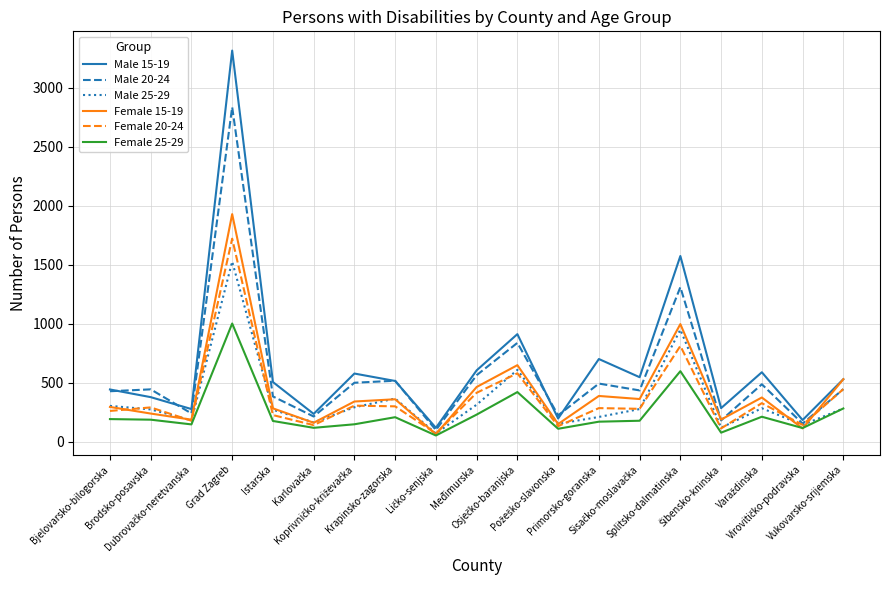

What is the maximum value for Female 25-29?

1000